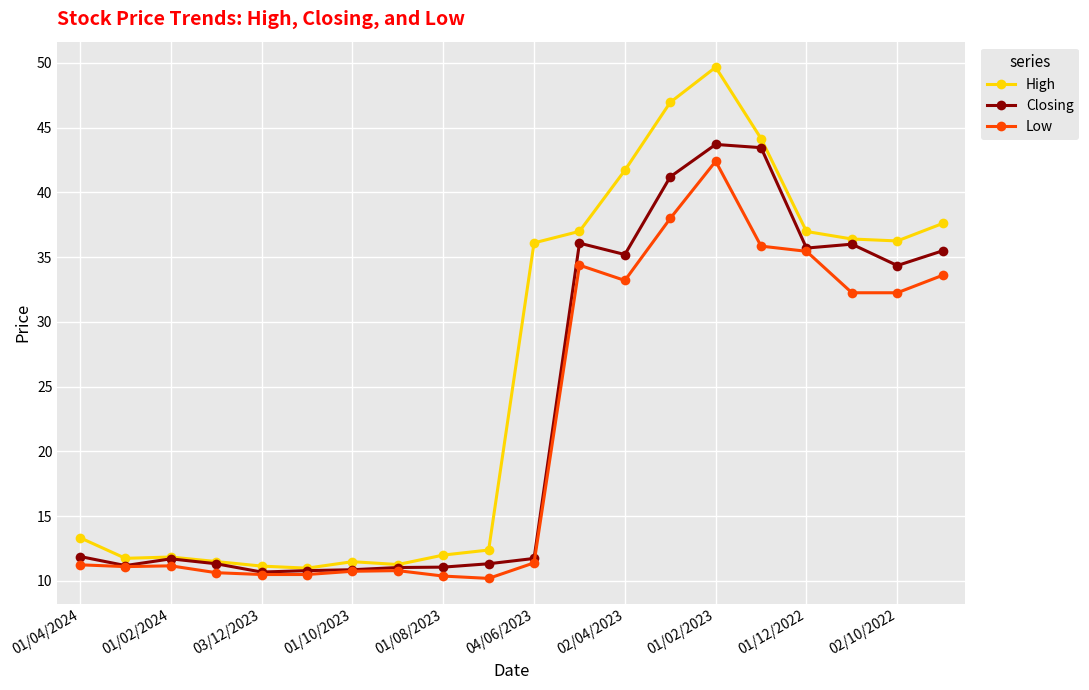

In High, how many points are lower than both neighbors (excluding endpoints)?

4